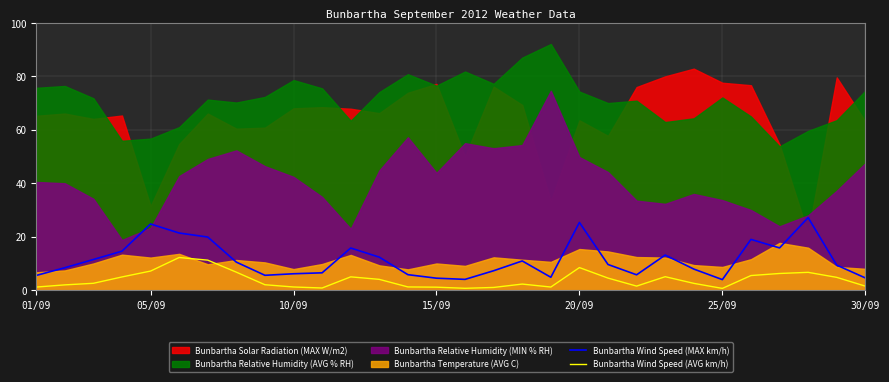

True or false: Bunbartha Wind Speed (AVG km/h) and Bunbartha Wind Speed (MAX km/h) intersect in this chart.

False